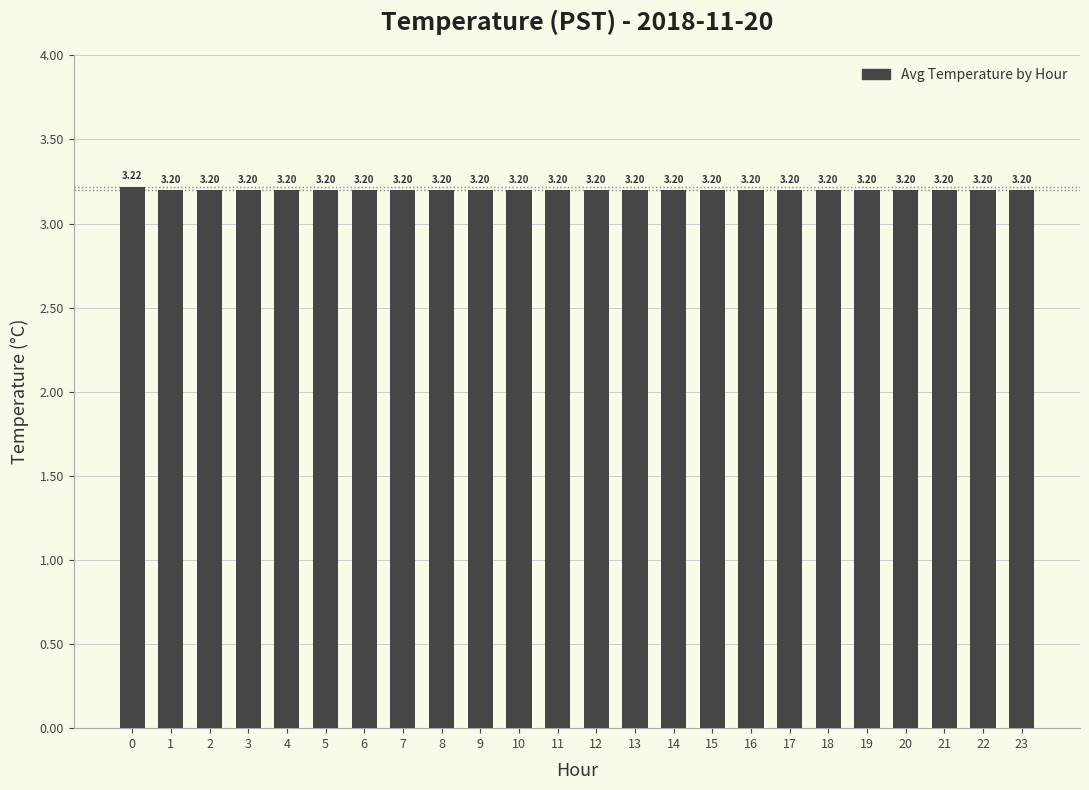

Approximately how many times larger is the value at 3 compared to 12?

1.0